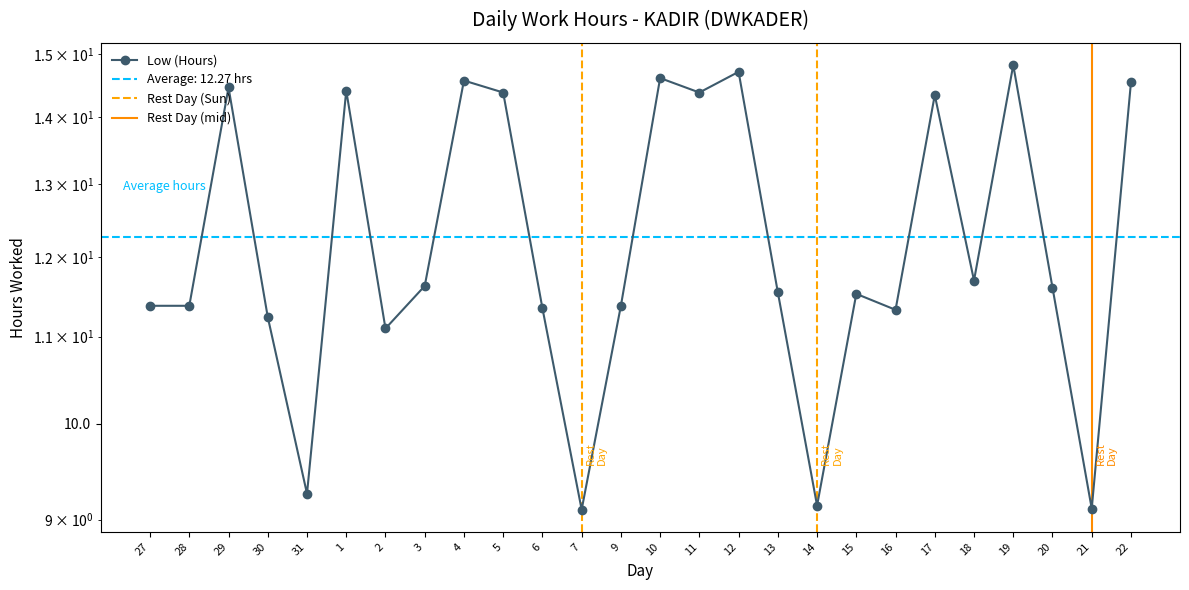

What is the minimum value shown in the chart?

9.1